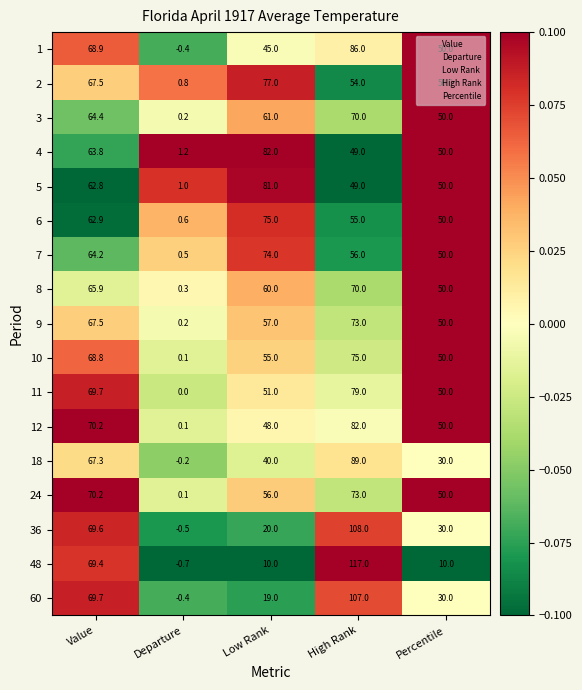

Count the number of categories in the chart.

5